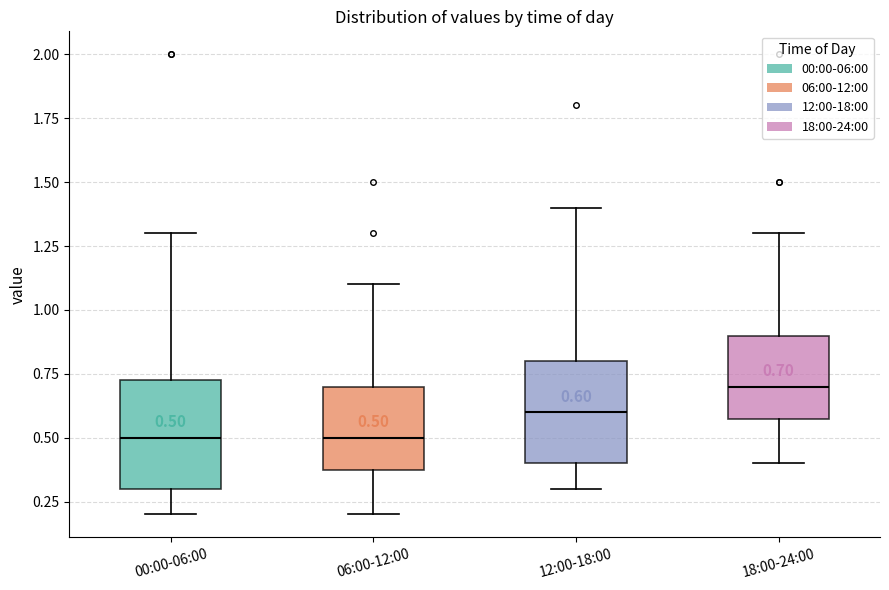

Which box has the highest median line?

18:00-24:00